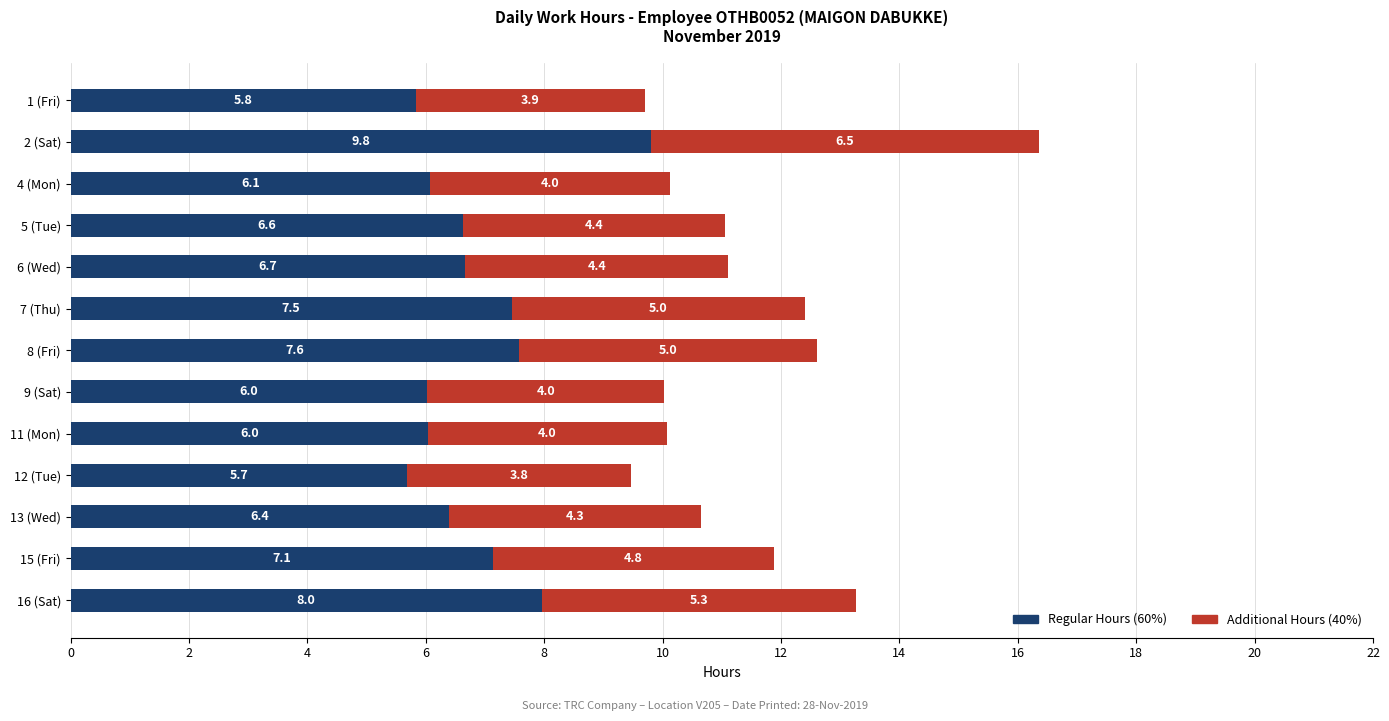

What is the difference between the maximum and minimum values in the Regular Hours (60%) series?

4.1